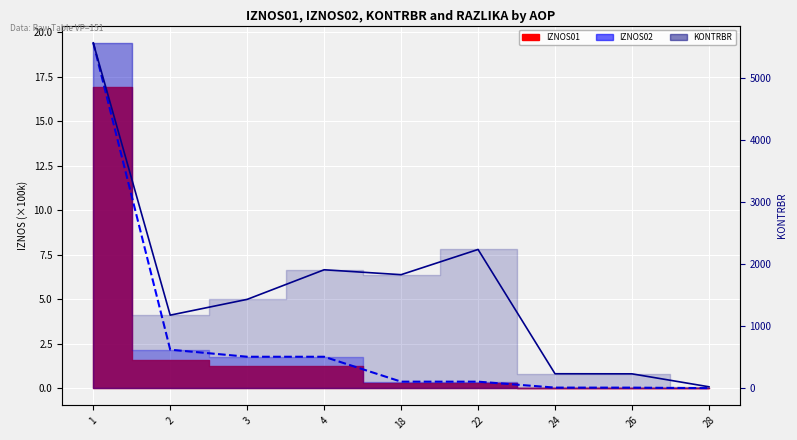

What is the value of the IZNOS02 point at the 2nd from the left?

2.2